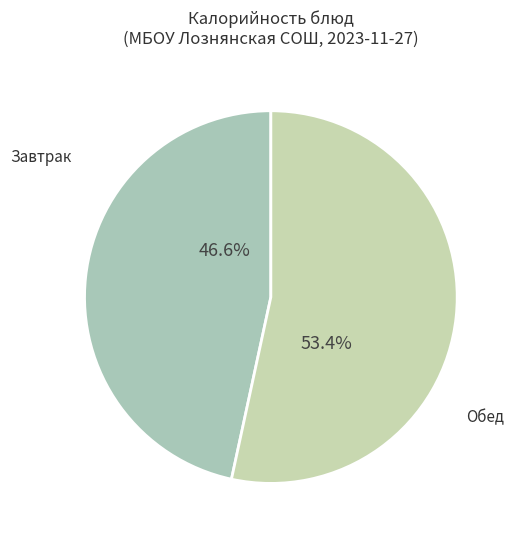

Between Завтрак and Обед, which is larger?

Обед